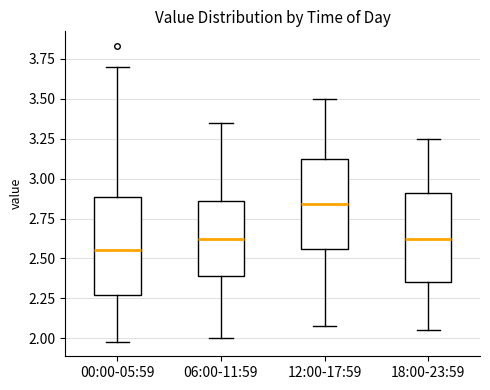

Where does the median line of the box for 12:00-17:59 sit on the y-axis? The values are not printed on the chart, so give them approximately, as read against the axis.

2.85